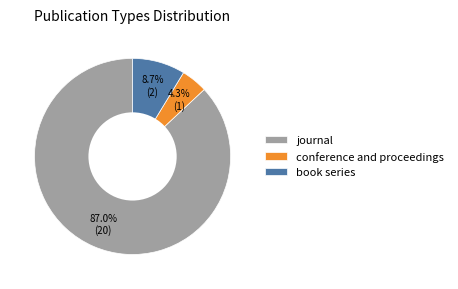

To the nearest percent, what percentage of the pie is conference and proceedings?

4%